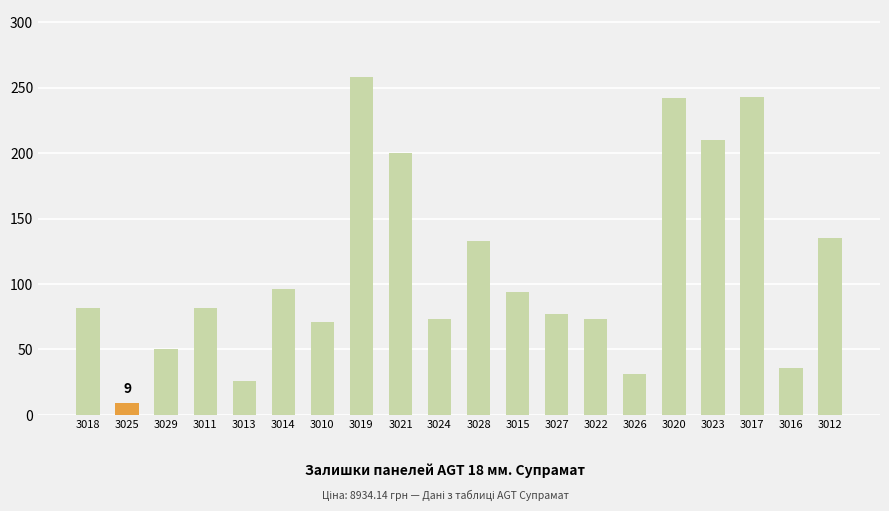

Which has a higher value, 3029 or 3011?

3011